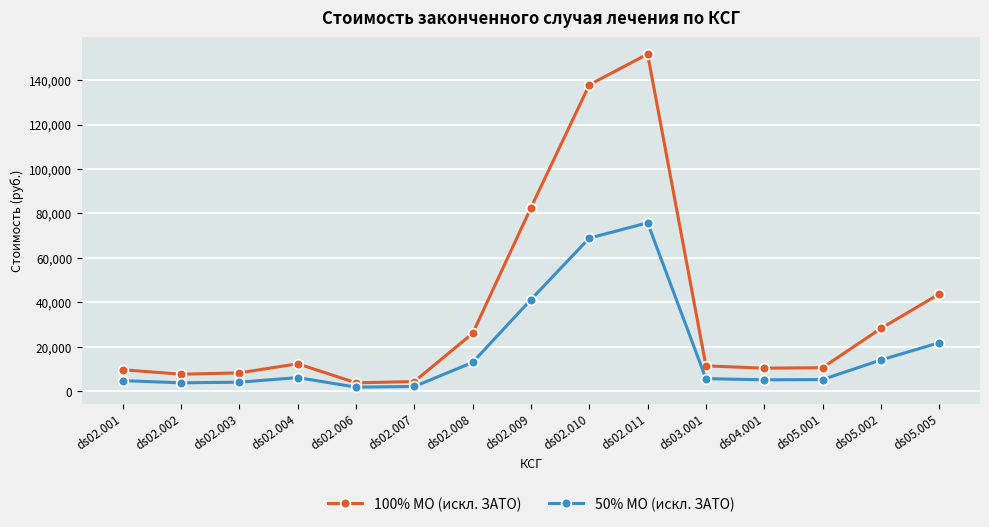

Rank the series by their average value, from highest to lowest.

100% МО (искл. ЗАТО), 50% МО (искл. ЗАТО)